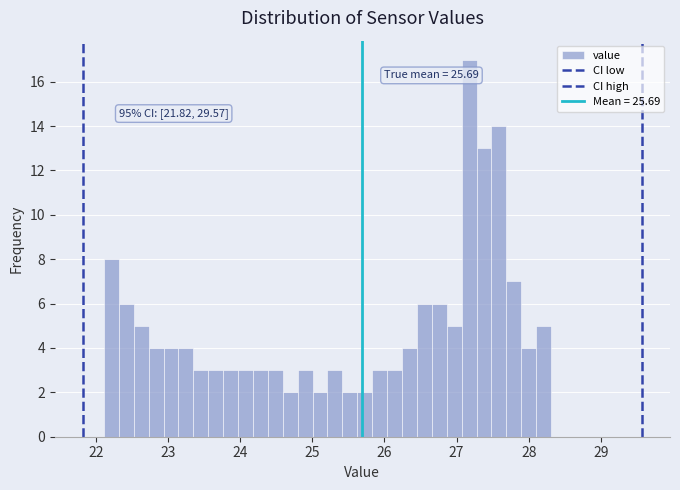

Read against the x-axis, roughly where is the centre of the tallest bar?

27.2